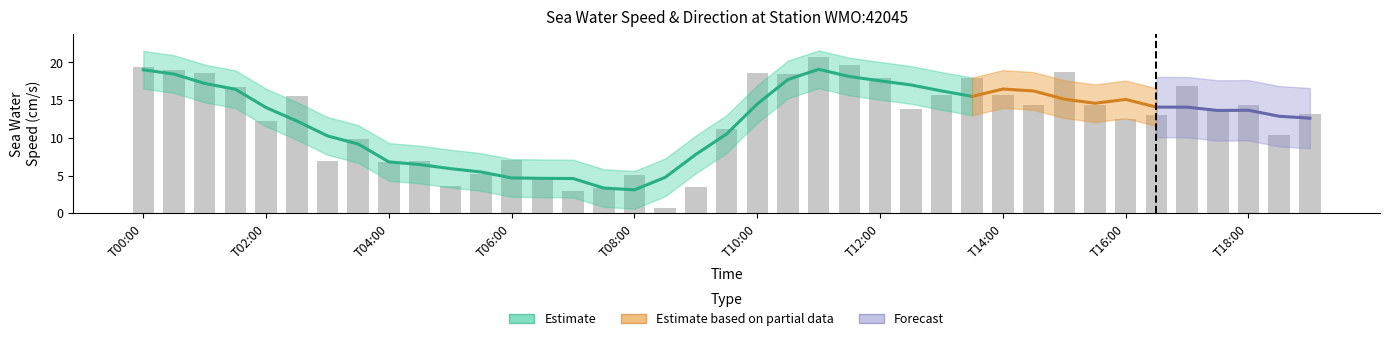

What is the smallest value displayed?

0.8